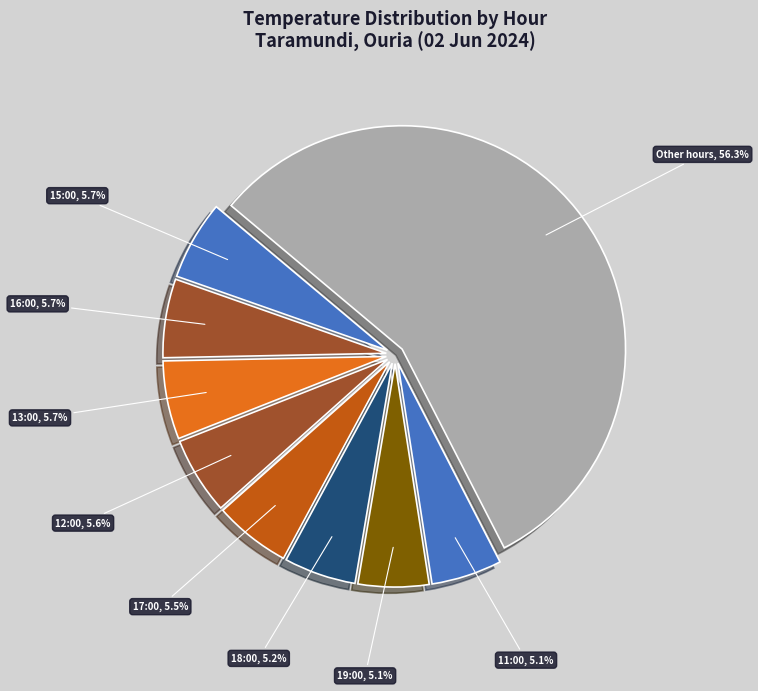

How many segments does this pie chart have?

9